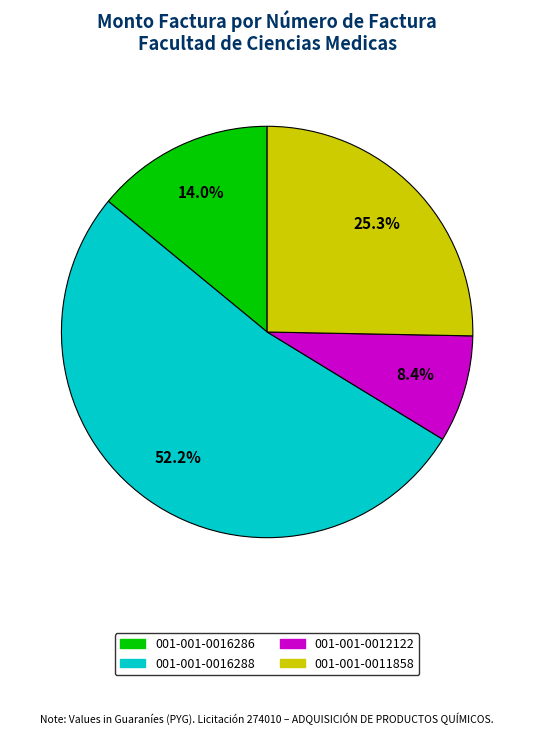

To the nearest percent, what percentage of the pie is 001-001-0016286?

14%